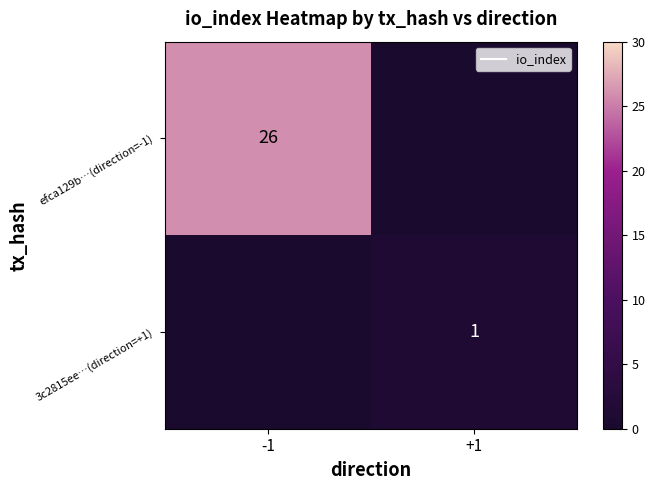

What is the difference between the 3c2815ee…(direction=+1) values at +1 and -1?

1